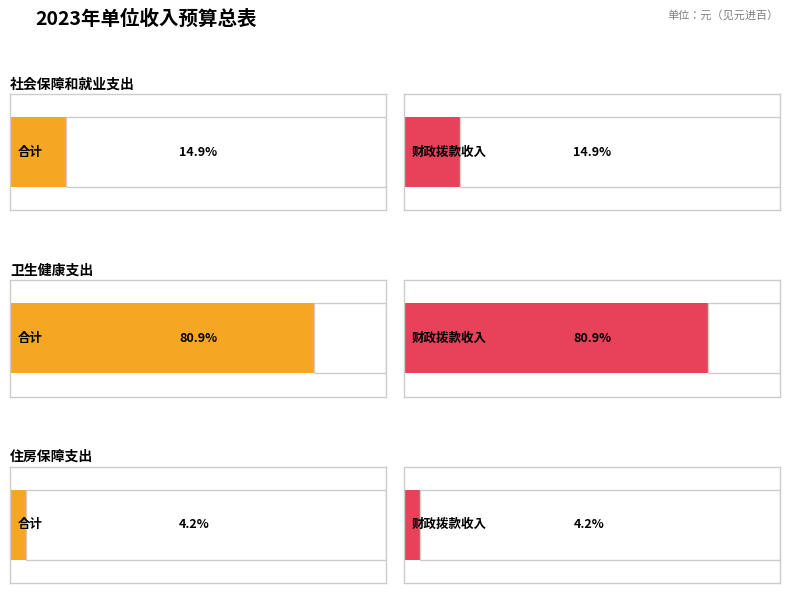

Is it true that 合计 equals 71023 at 住房保障支出?

False